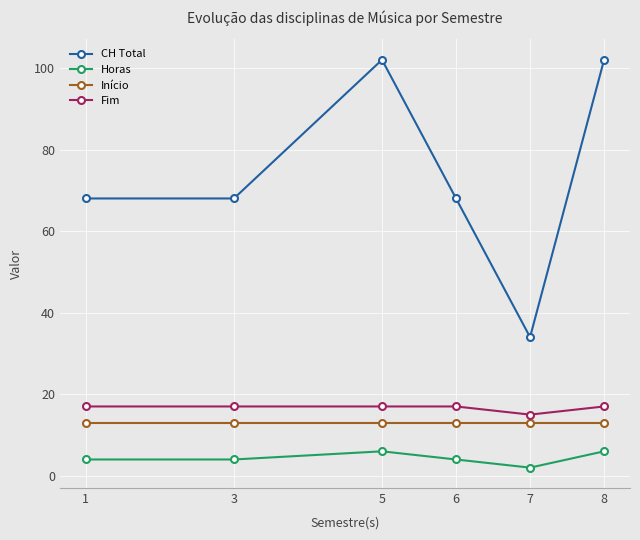

Between 6 and 8, which series saw the biggest shift?

CH Total